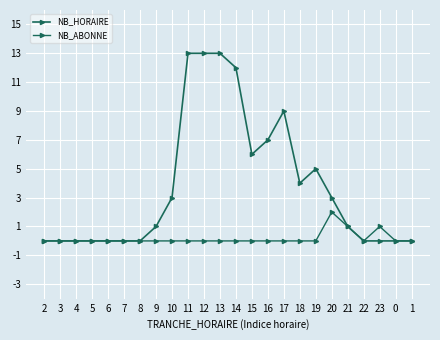

True or false: NB_HORAIRE and NB_ABONNE cross at least once.

False